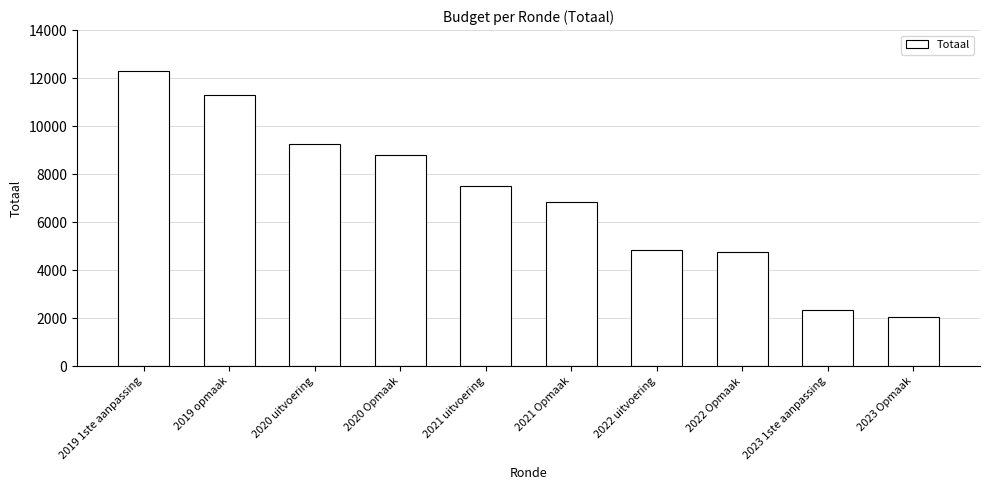

What is the difference between the maximum and second lowest values?

9930